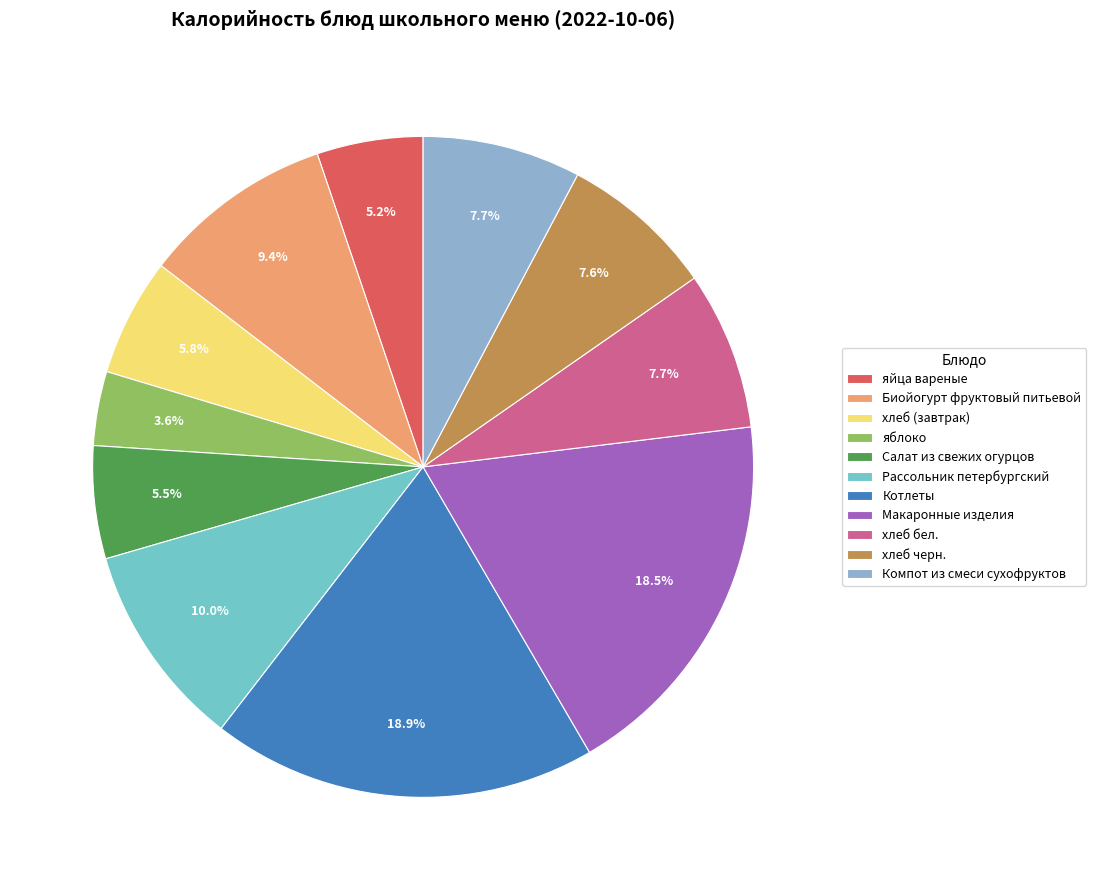

Which has a higher value, Рассольник петербургский or хлеб бел.?

Рассольник петербургский